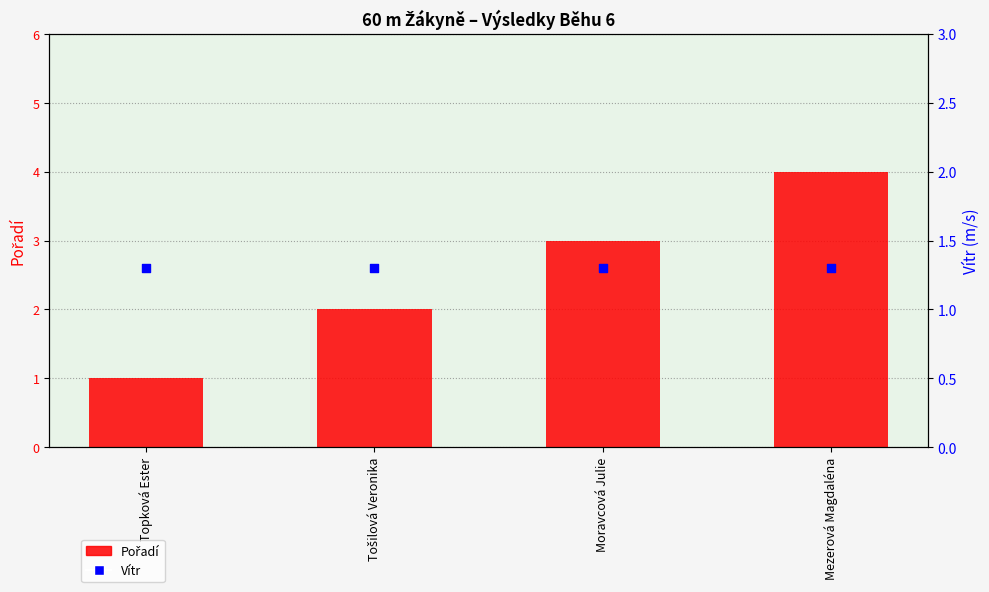

What are all the series names shown in the legend?

Pořadí, Vítr